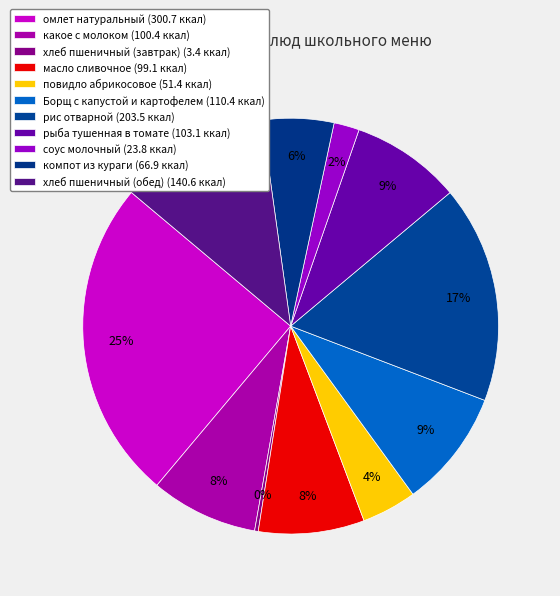

What is the change in value from рис отварной to рыба тушенная в томате?

-100.4